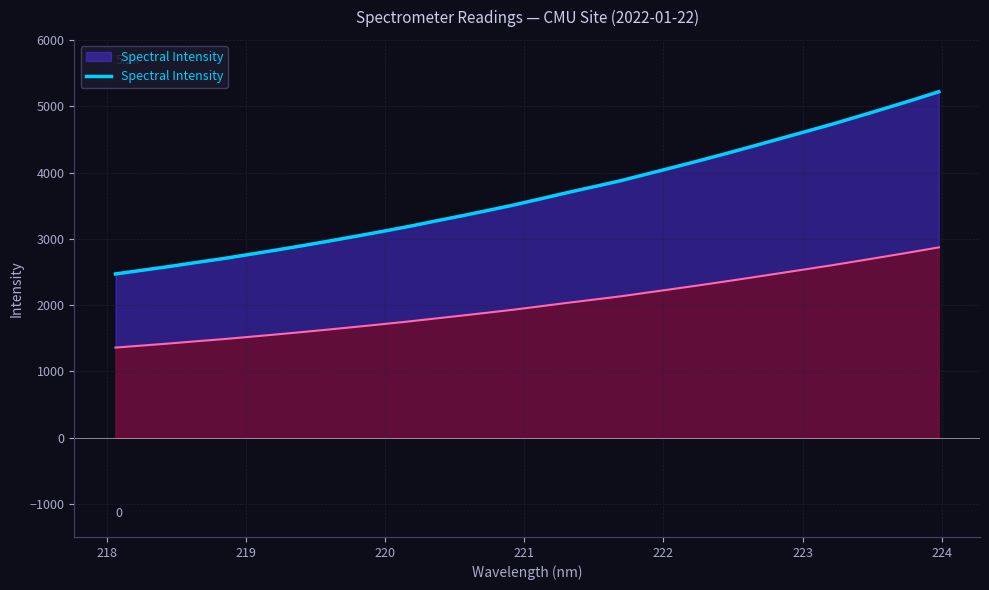

Reading right to left, extract all data points from this chart.

5219.3	5093.2	4971.3	4851.2	4732.4	4620.5	4509.4	4398.1	4288.8	4182.1	4078.9	3977.4	3875.3	3786.0	3696.9	3603.6	3511.4	3427.2	3344.8	3264.7	3183.9	3108.3	3035.2	2963.6	2893.9	2827.1	2761.9	2698.3	2640.6	2580.9	2524.8	2469.8